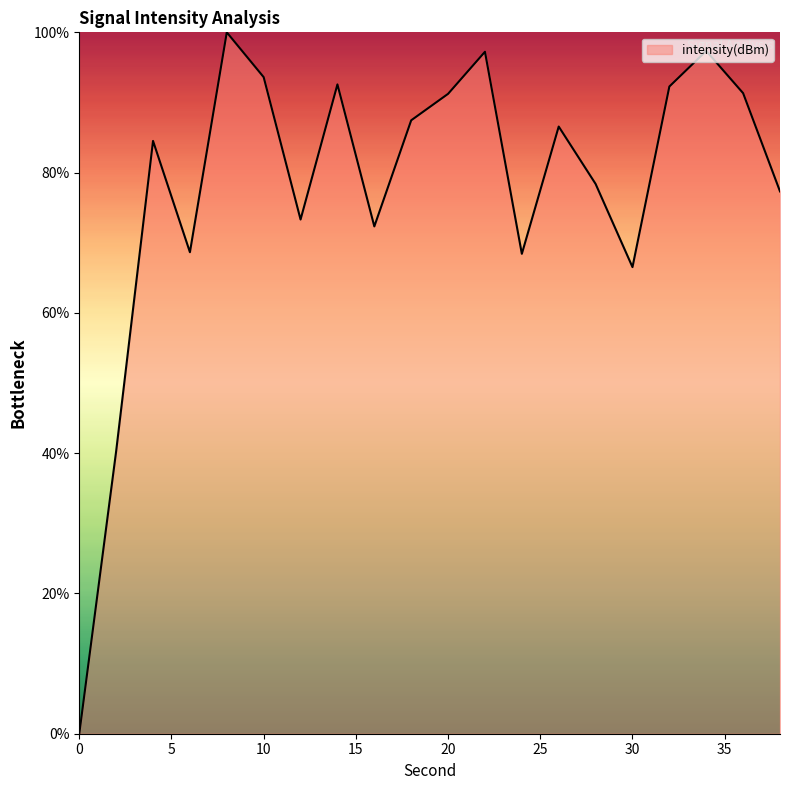

What is the difference between the maximum and minimum values?

100.0